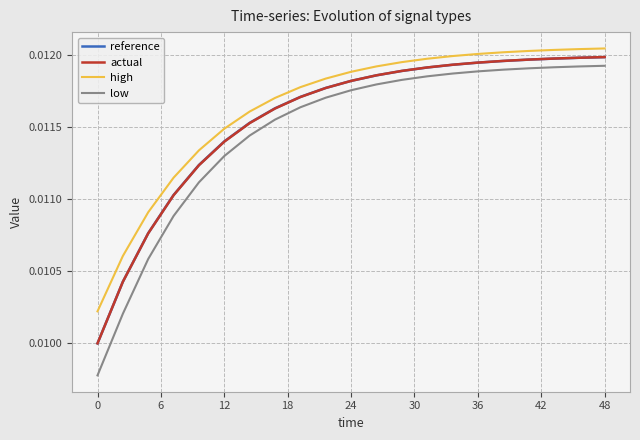

What are all the series names shown in the legend?

reference, actual, high, low